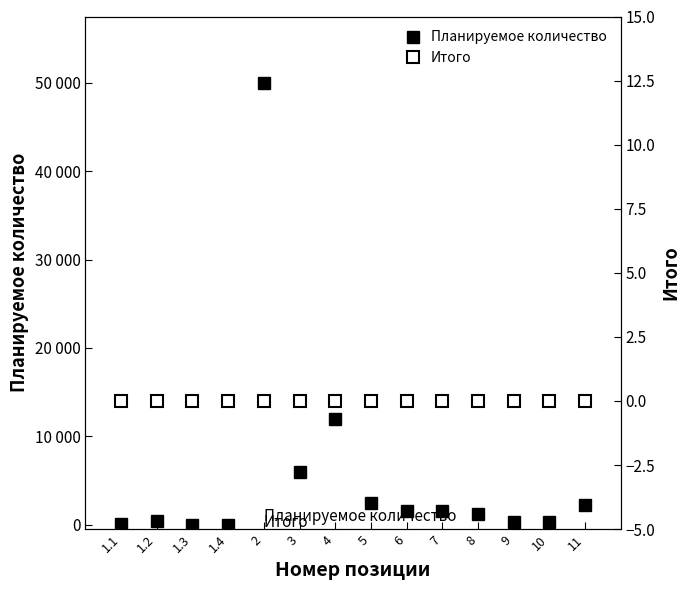

Which series has the largest range (max minus min)?

Планируемое количество